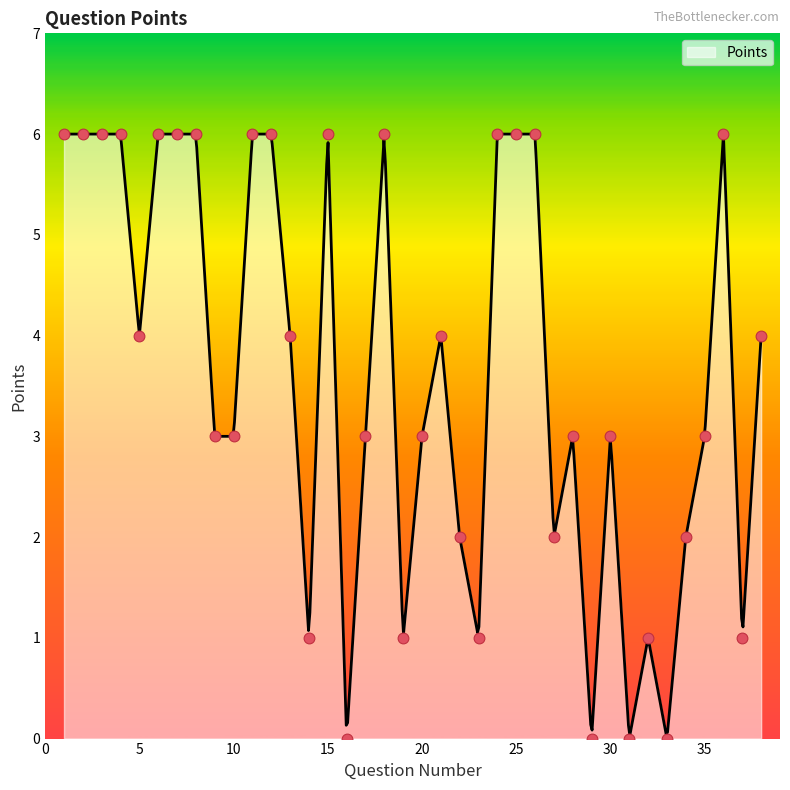

What is the ratio of the value at 11 to the value at 6?

1.0